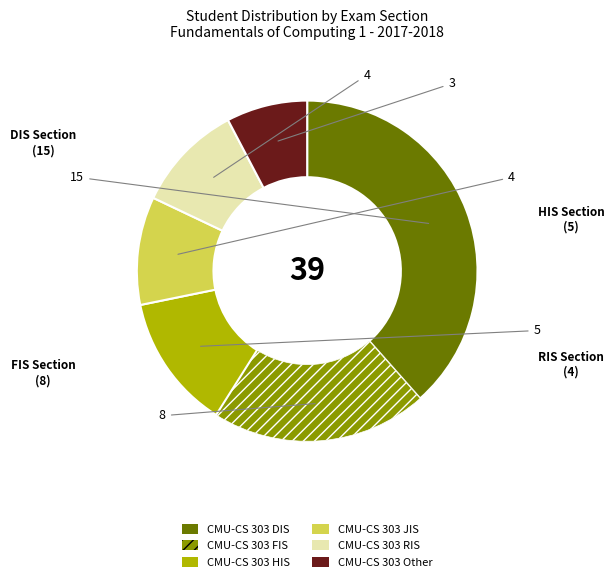

How many slices are in this pie chart?

6